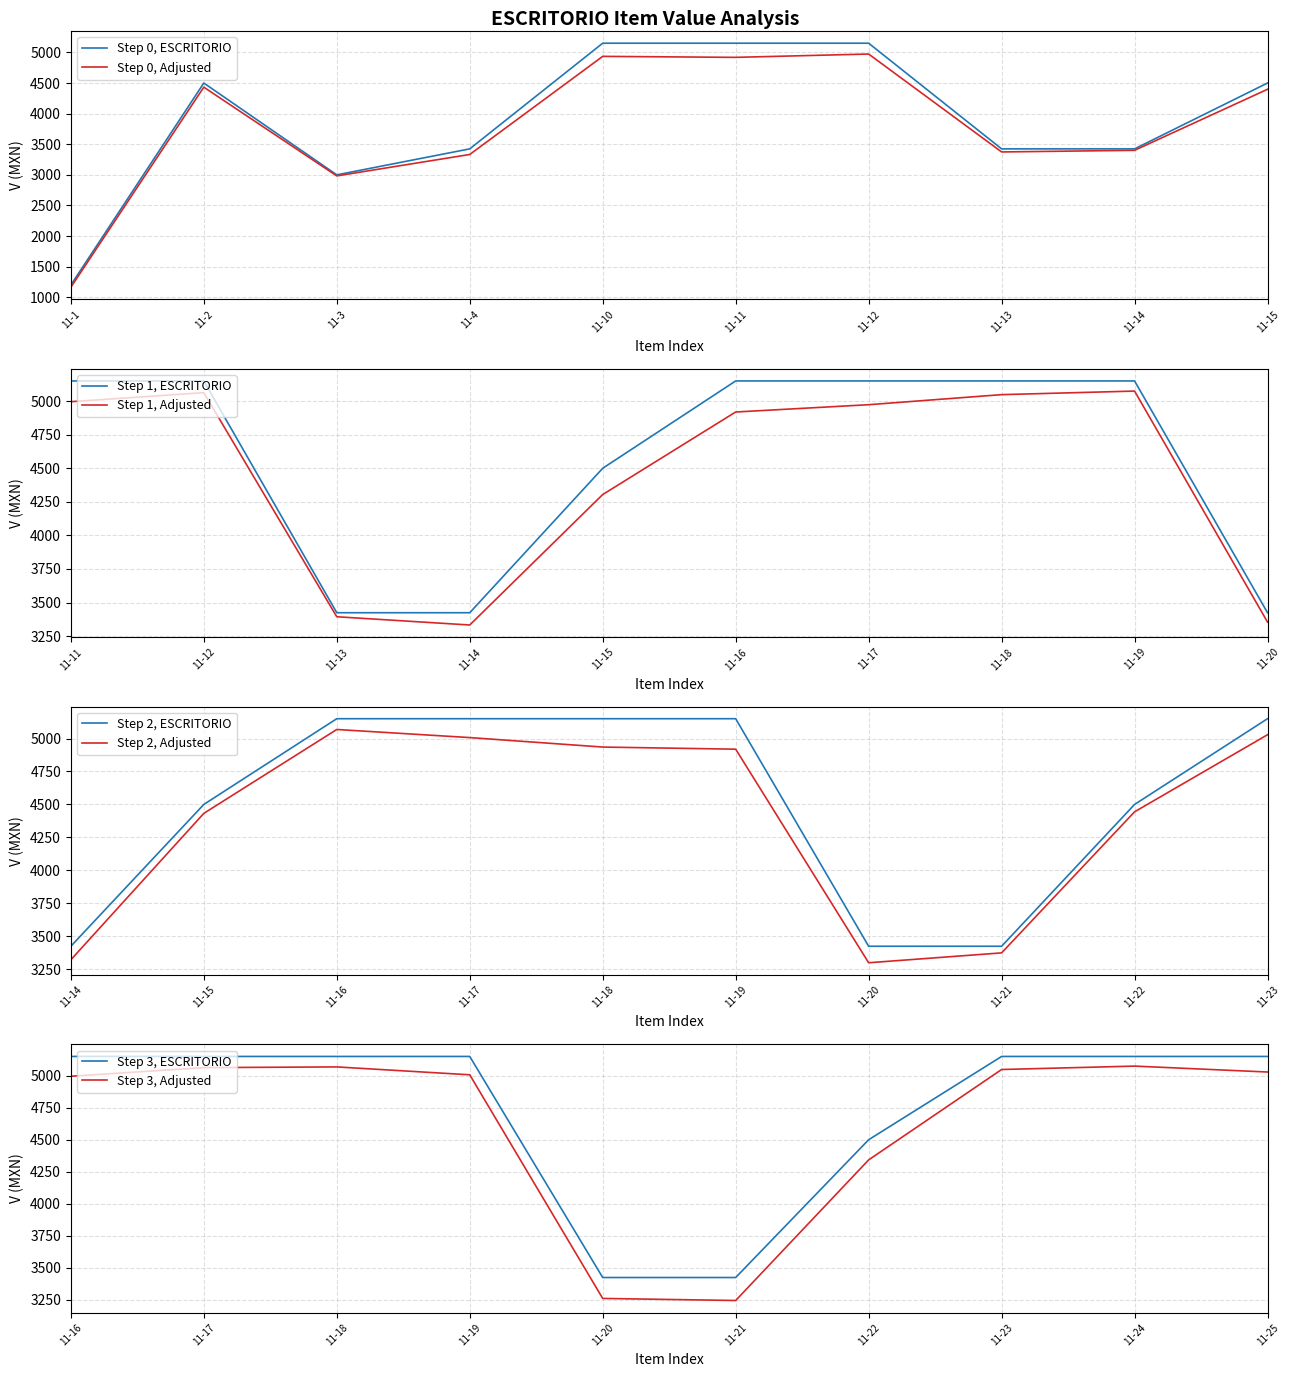

What is the approximate value of ESCRITORIO at 11-21?

3424.3